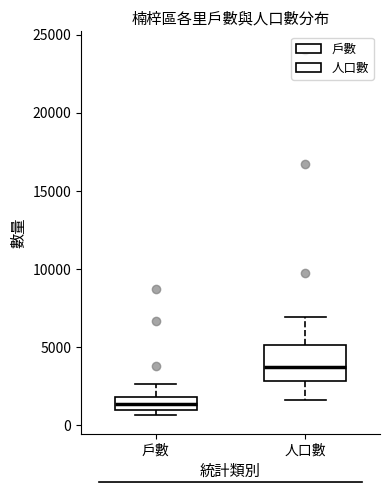

Where does the upper whisker of the box for 人口數 end on the y-axis? The values are not printed on the chart, so give them approximately, as read against the axis.

7000